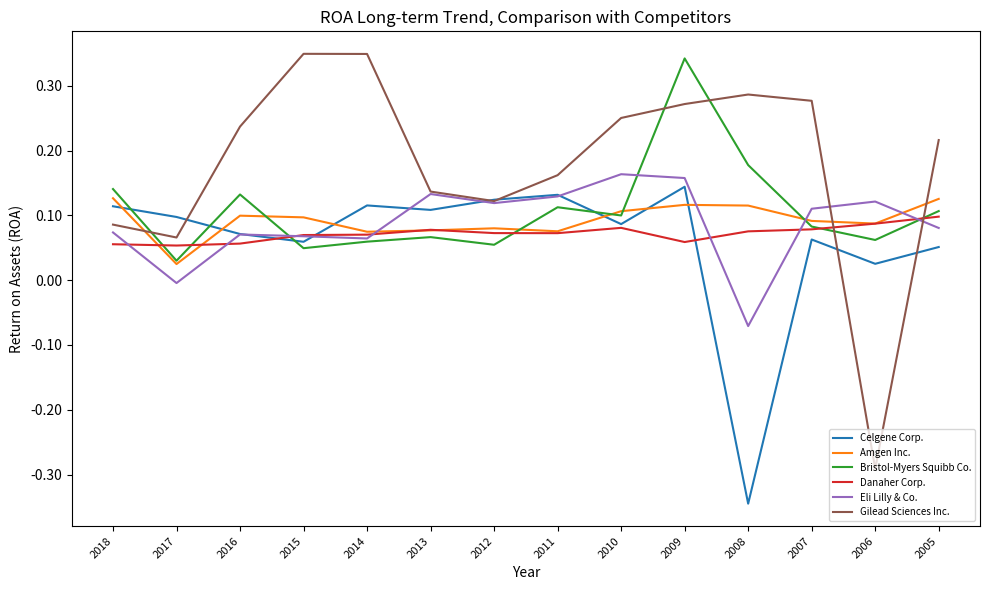

Which series has the largest total across all categories?

Gilead Sciences Inc.